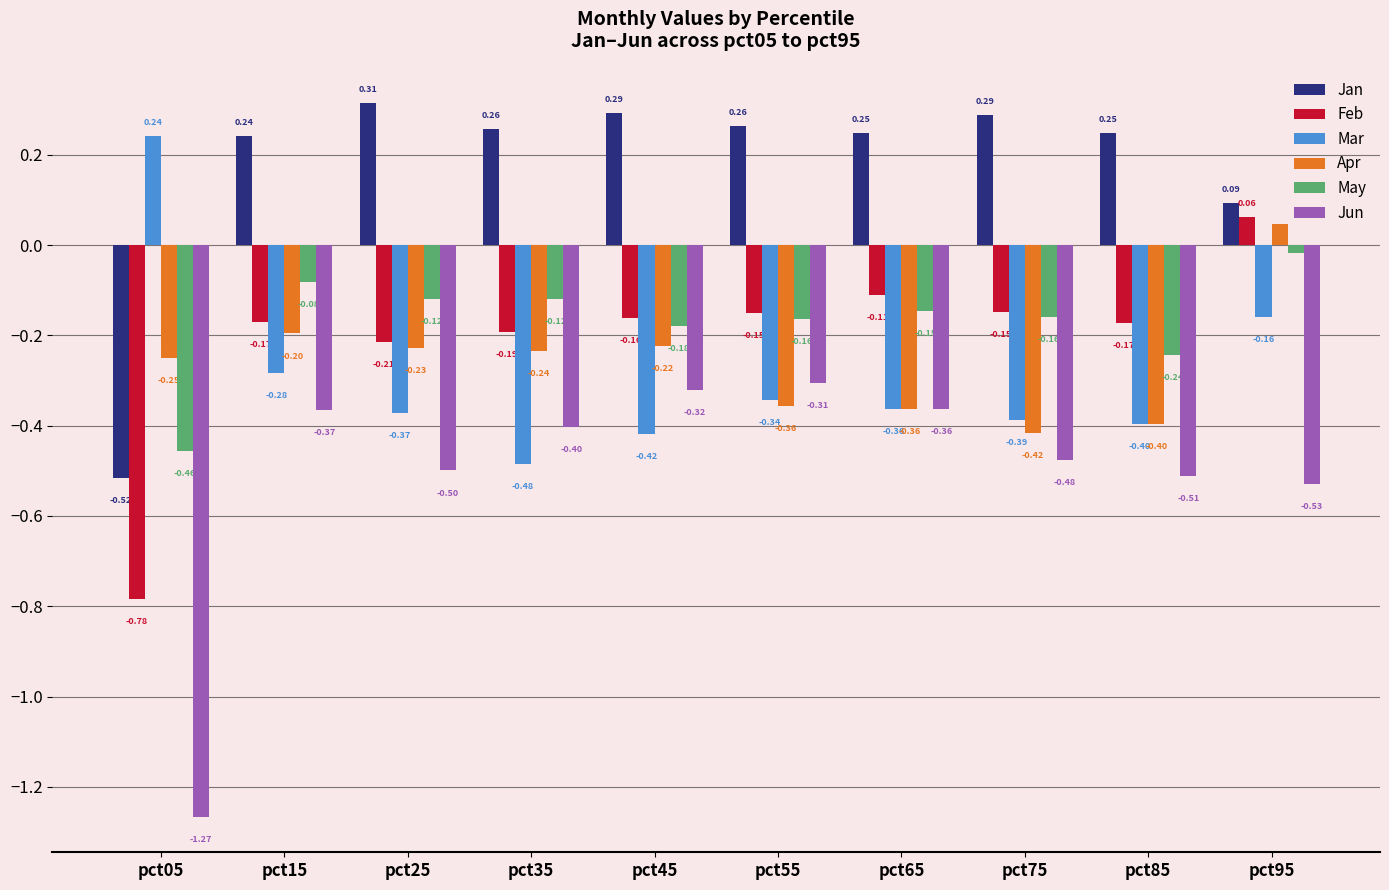

What is the sum of all Mar values?

-3.0